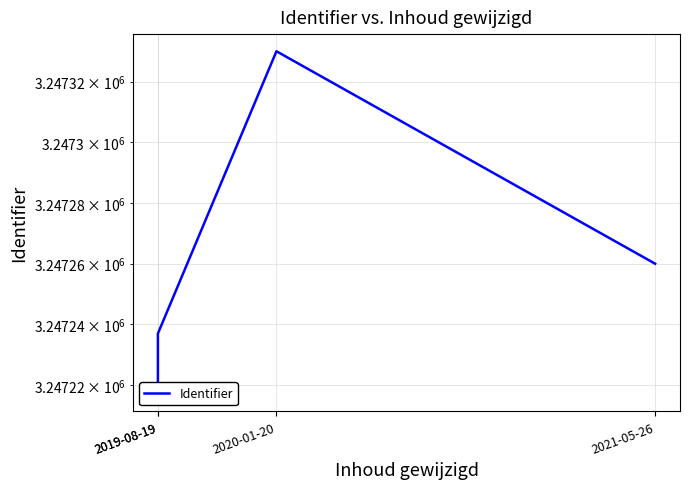

The value at 2021-05-26 is 1228849. True or false?

False